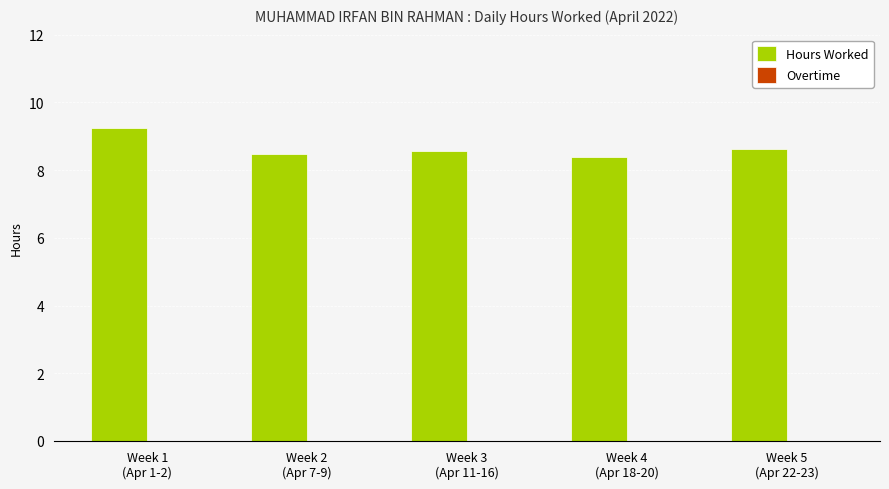

What is the greatest value displayed?

9.2